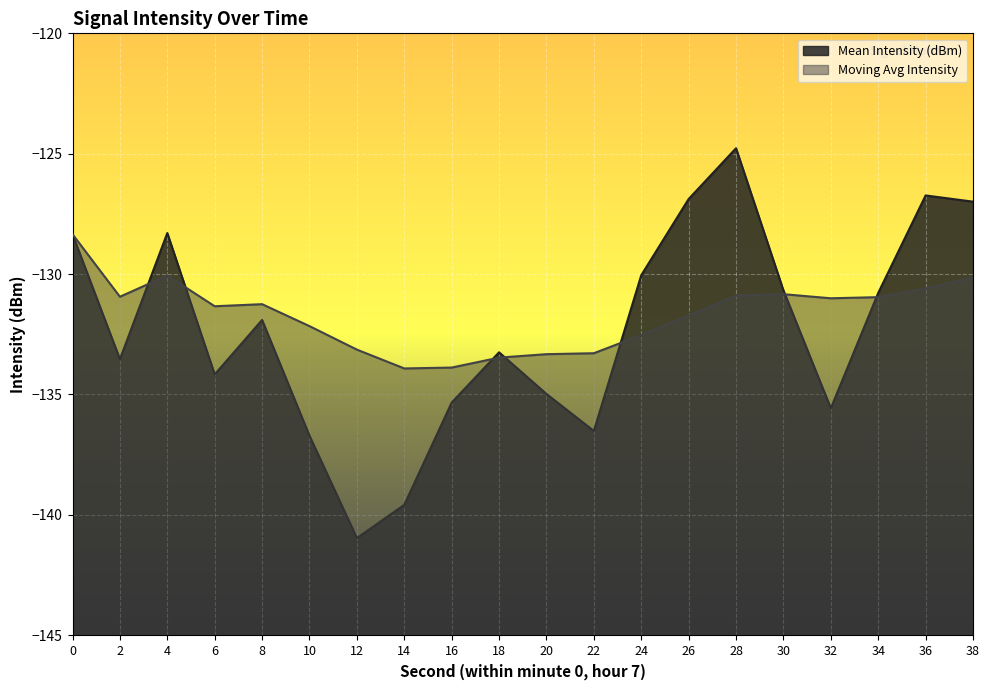

What is the value of the Mean Intensity (dBm) point at the 20th from the left?

-127.0